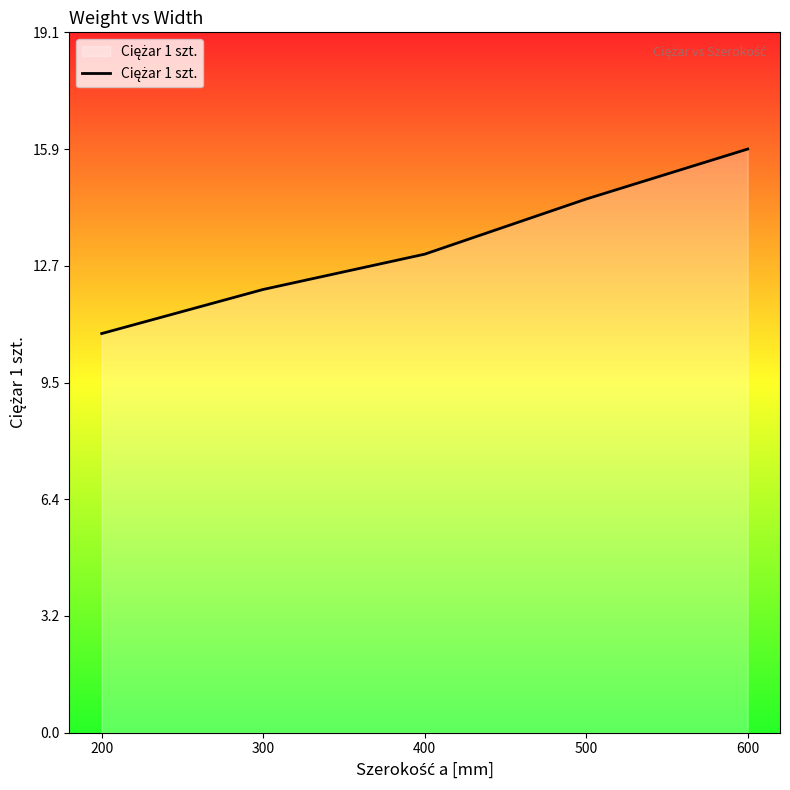

How many lines are shown in the chart?

1